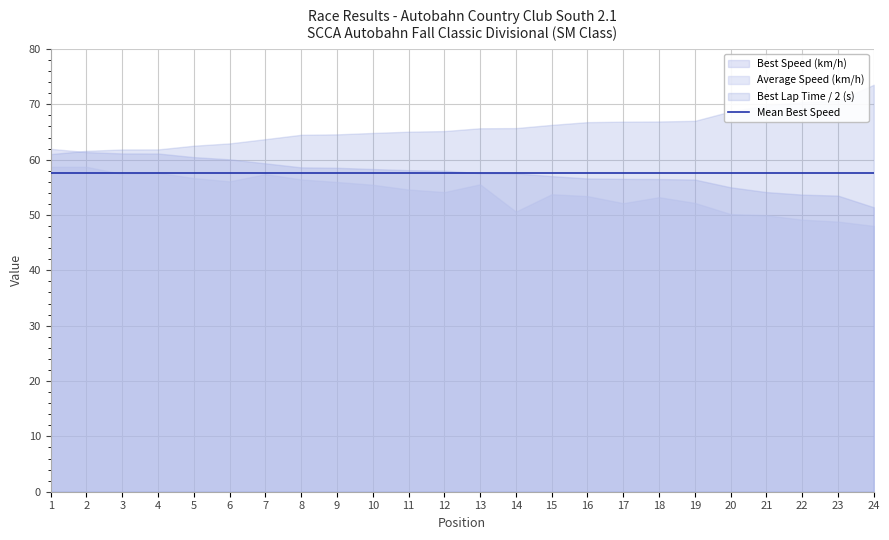

Where is the first local minimum for Average Speed?

3